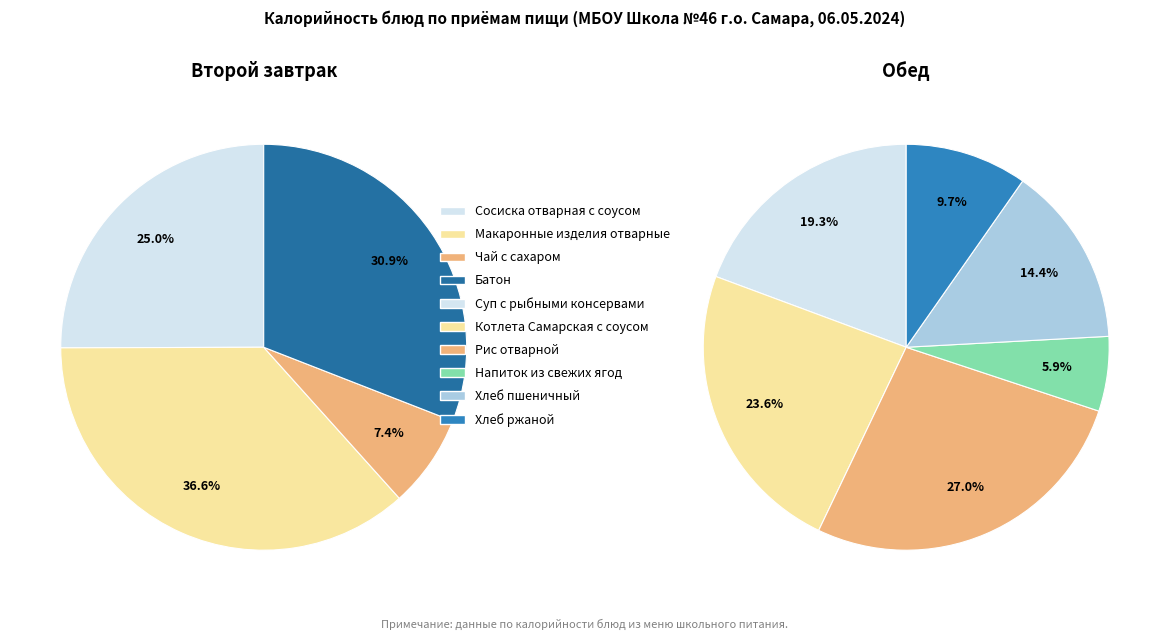

What percentage is the Второй завтрак slice, to the nearest percent?

37%